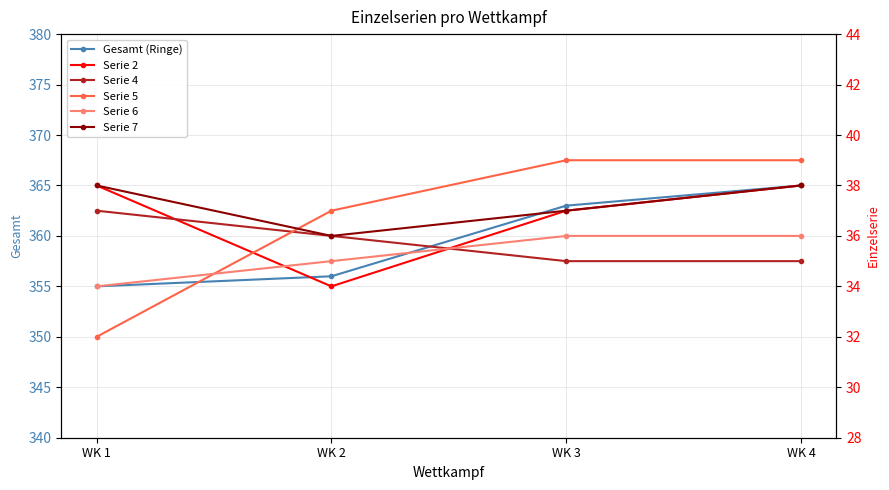

Reading left to right, list all the values displayed in this chart.

Gesamt (Ringe): WK 1=355	WK 2=356	WK 3=363	WK 4=365
Serie 2: WK 1=38	WK 2=34	WK 3=37	WK 4=38
Serie 4: WK 1=37	WK 2=36	WK 3=35	WK 4=35
Serie 5: WK 1=32	WK 2=37	WK 3=39	WK 4=39
Serie 6: WK 1=34	WK 2=35	WK 3=36	WK 4=36
Serie 7: WK 1=38	WK 2=36	WK 3=37	WK 4=38